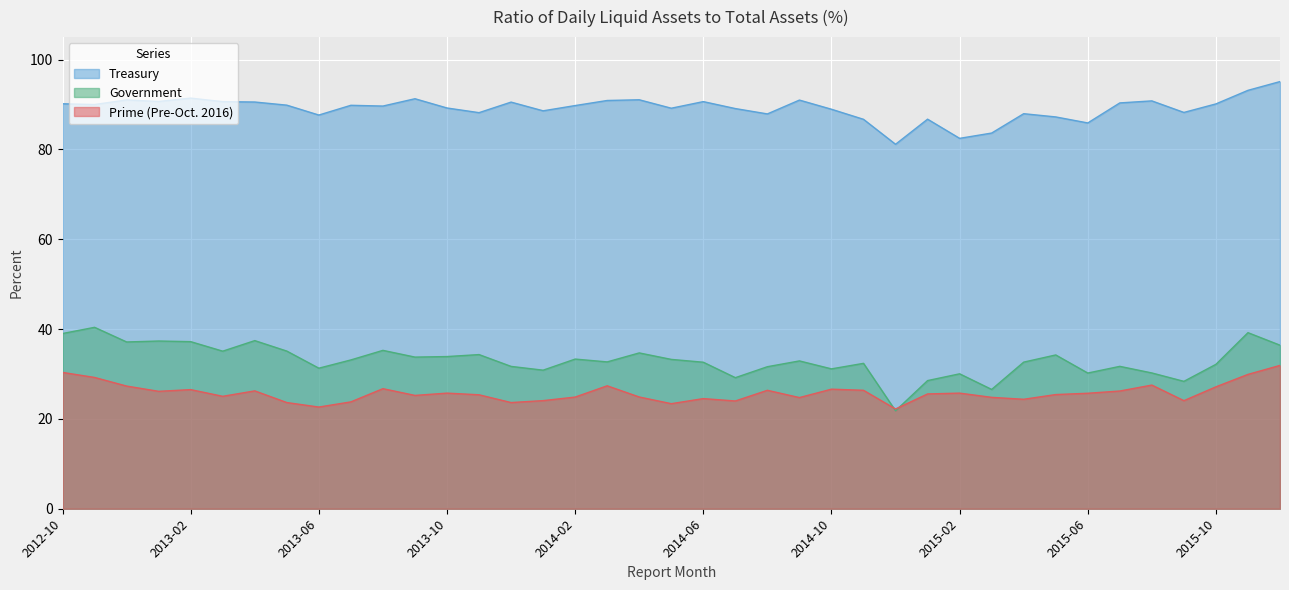

Which series ends up on top after the final intersection of Prime (Pre-Oct. 2016) and Government?

Government